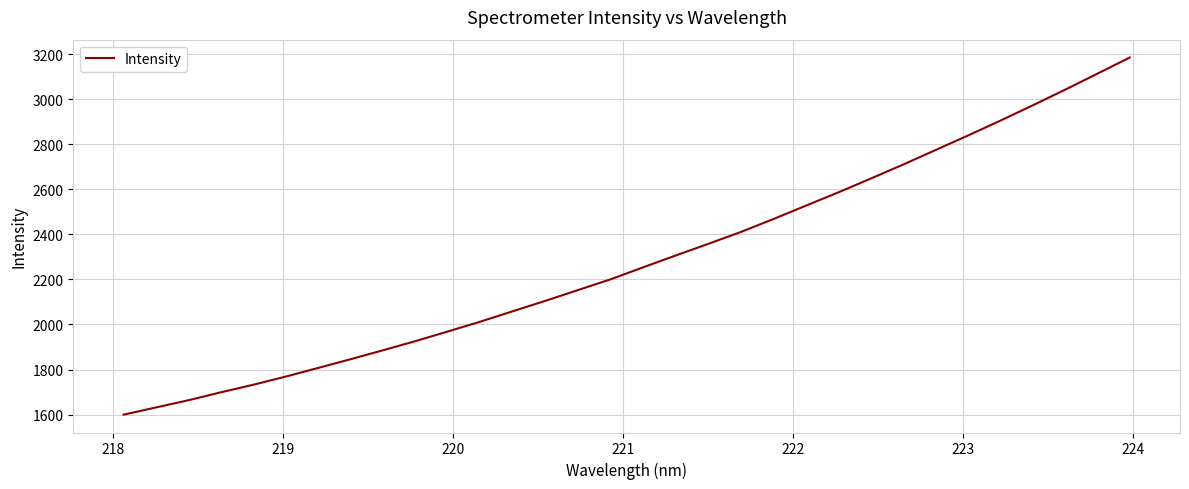

What is the average value?

2286.1